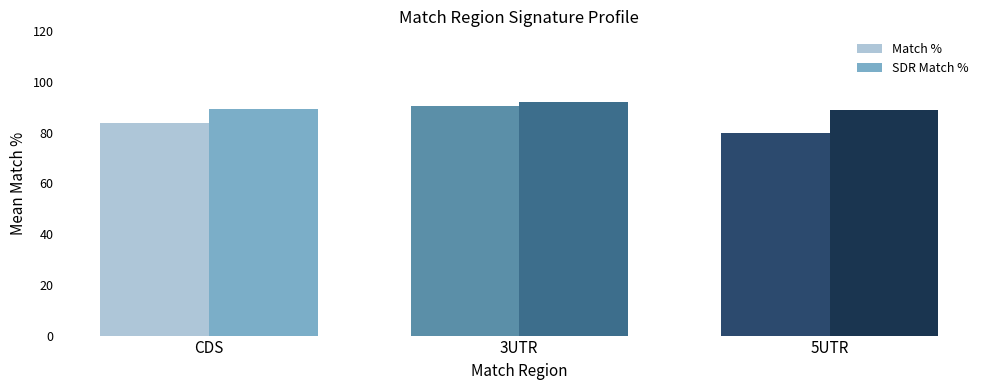

Which series has the widest spread of values?

Match %